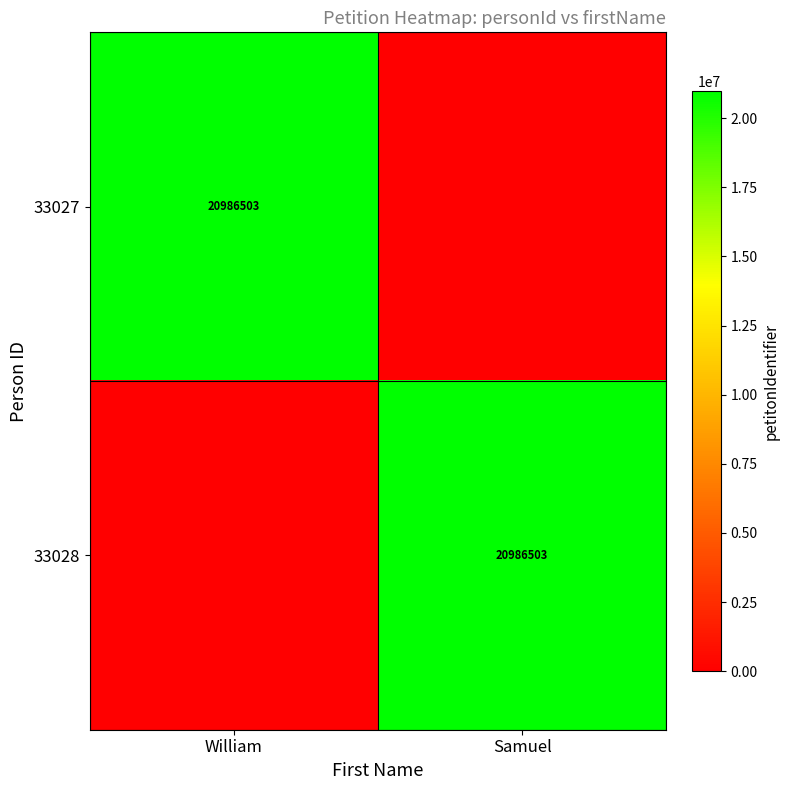

Which category has the highest value across all series?

William